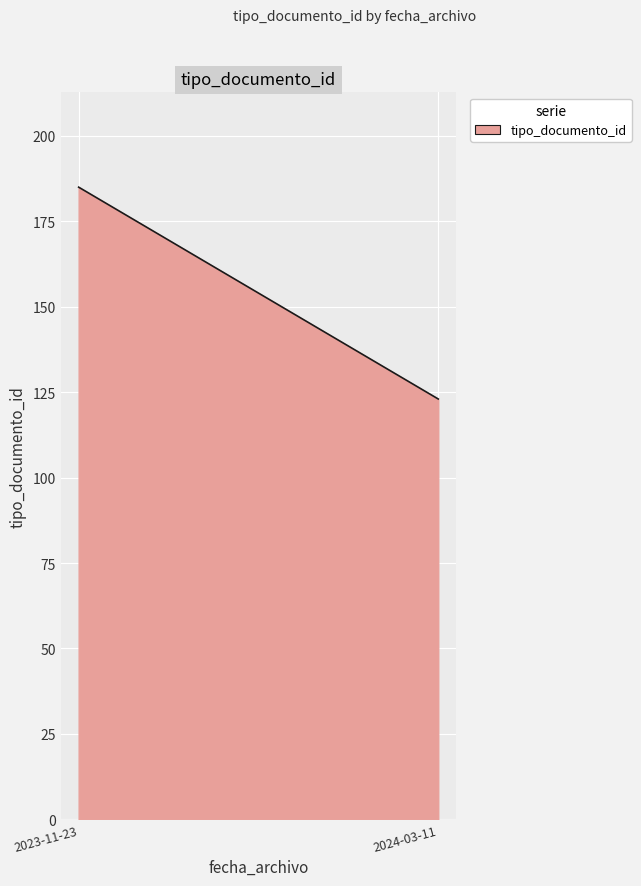

Does the chart display data point markers on the line(s)?

No